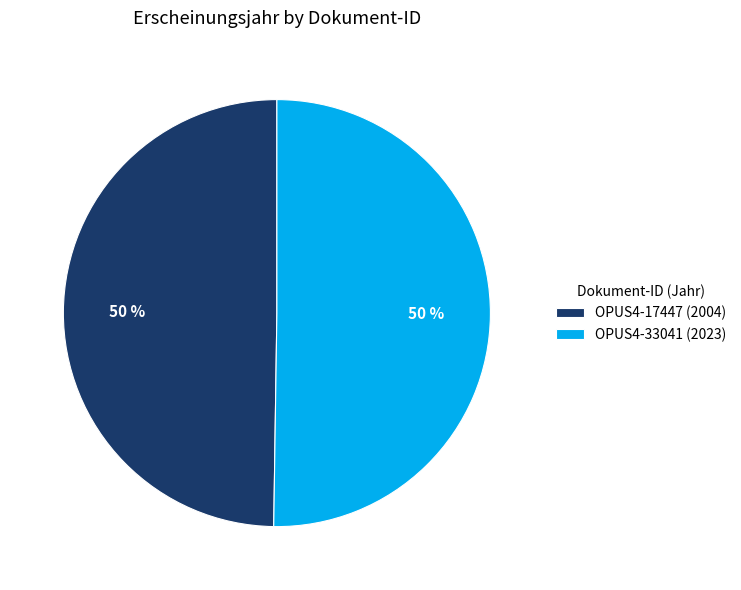

The OPUS4-33041 slice represents 65% of the pie. True or false?

False